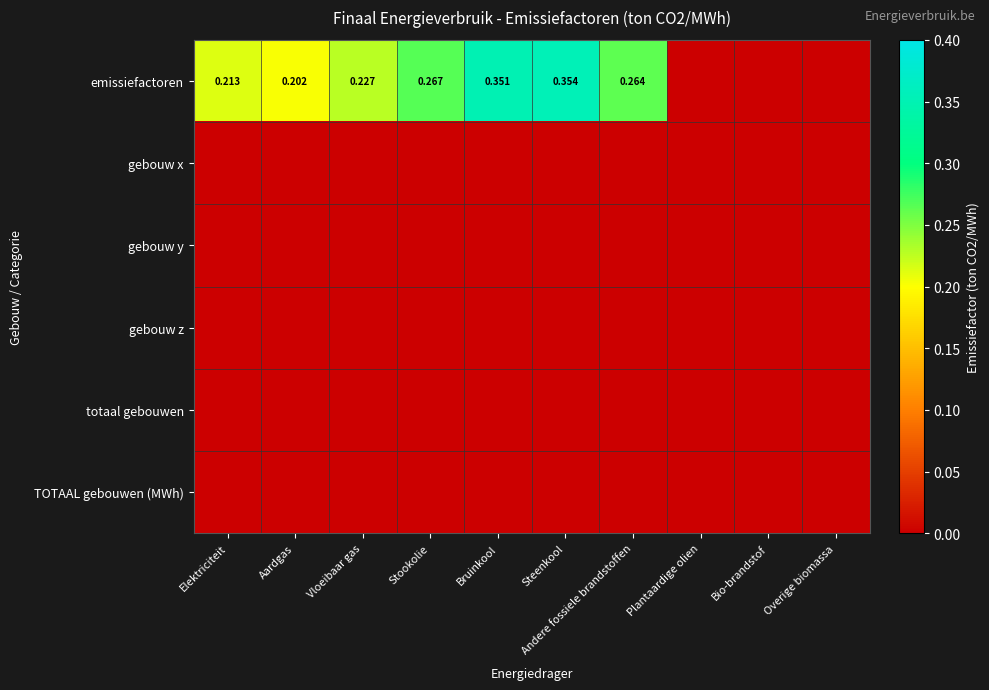

At which label is TOTAAL gebouwen (MWh) closest to 0?

Elektriciteit